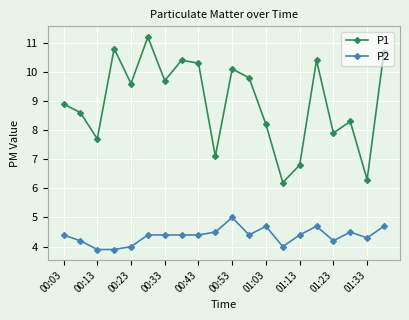

At how many categories does at least one series exceed 7?

17